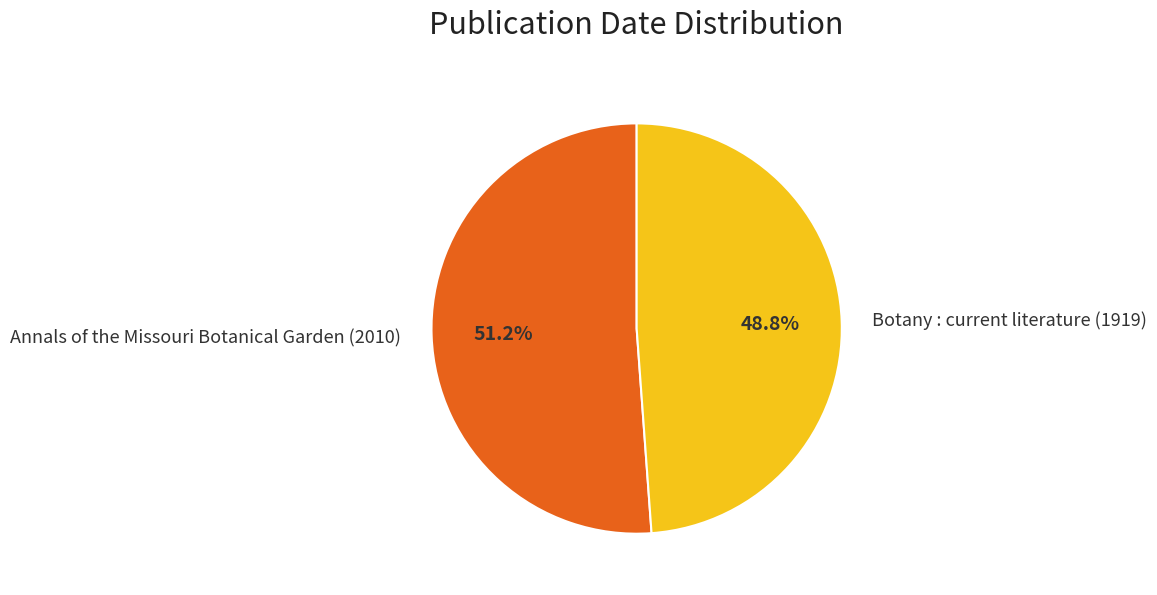

The Annals of the Missouri Botanical Garden (2010) slice represents 51% of the pie. True or false?

True